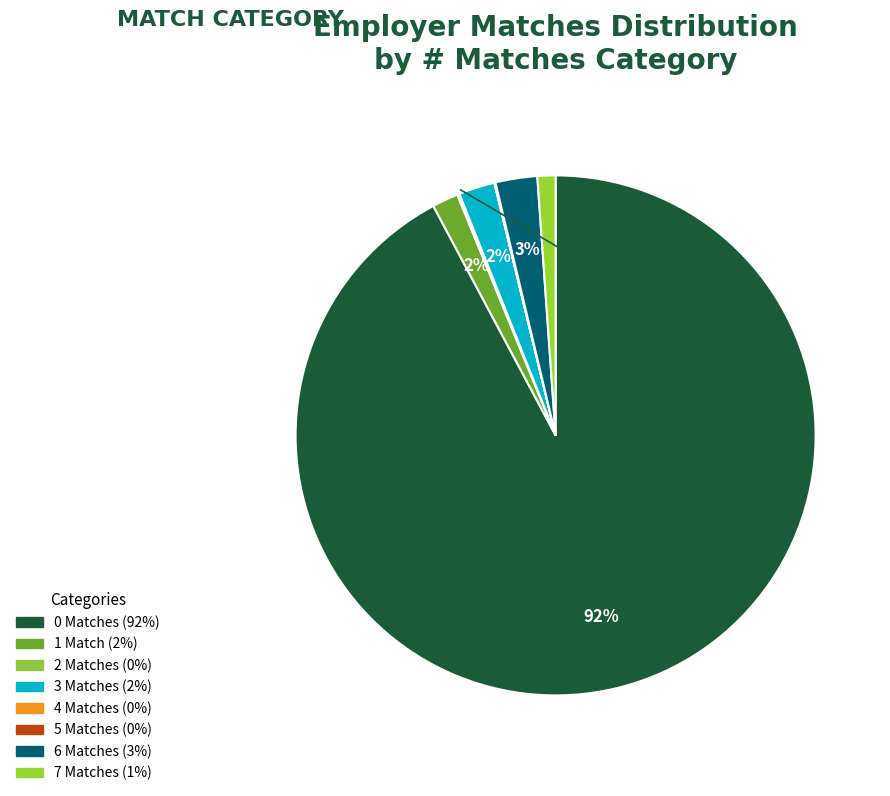

What is the total percentage of 2 and 5?

0.2%